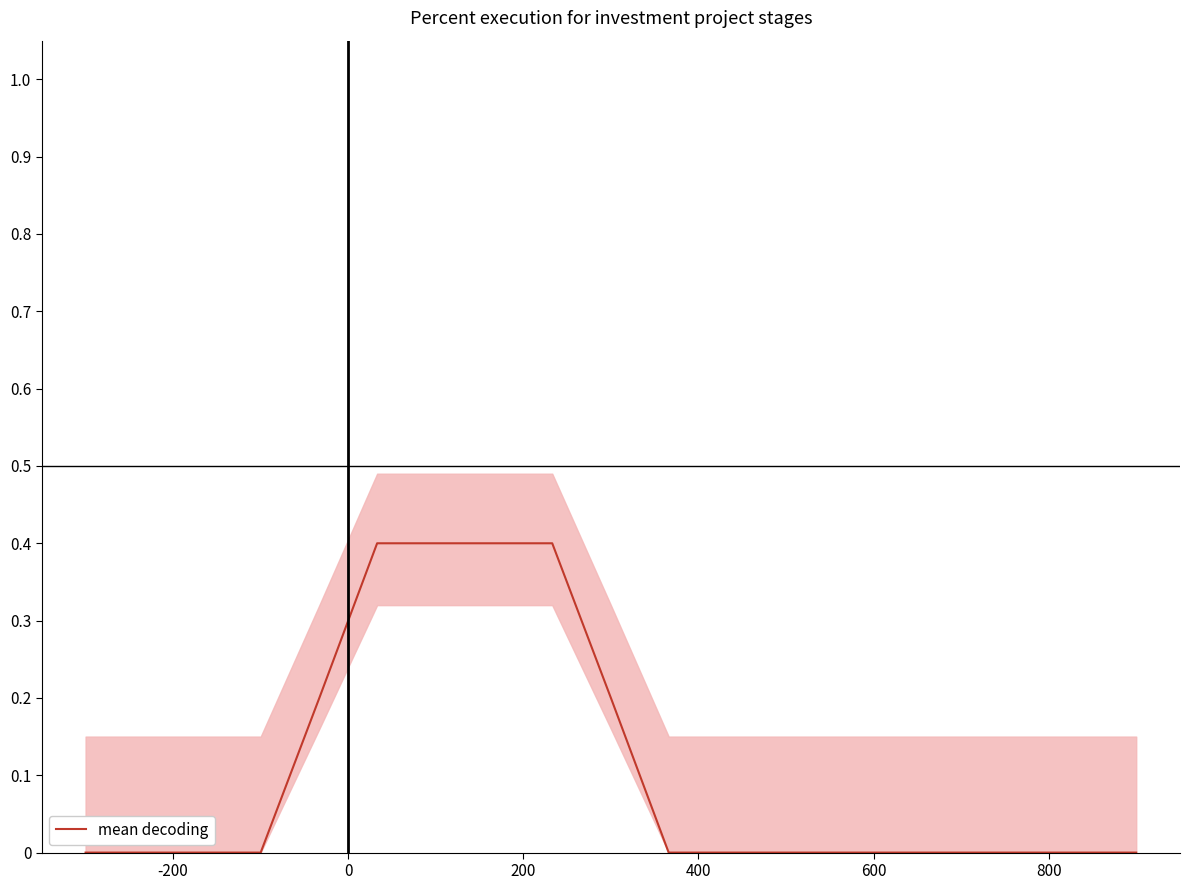

The value at 600 is 0.3. True or false?

False